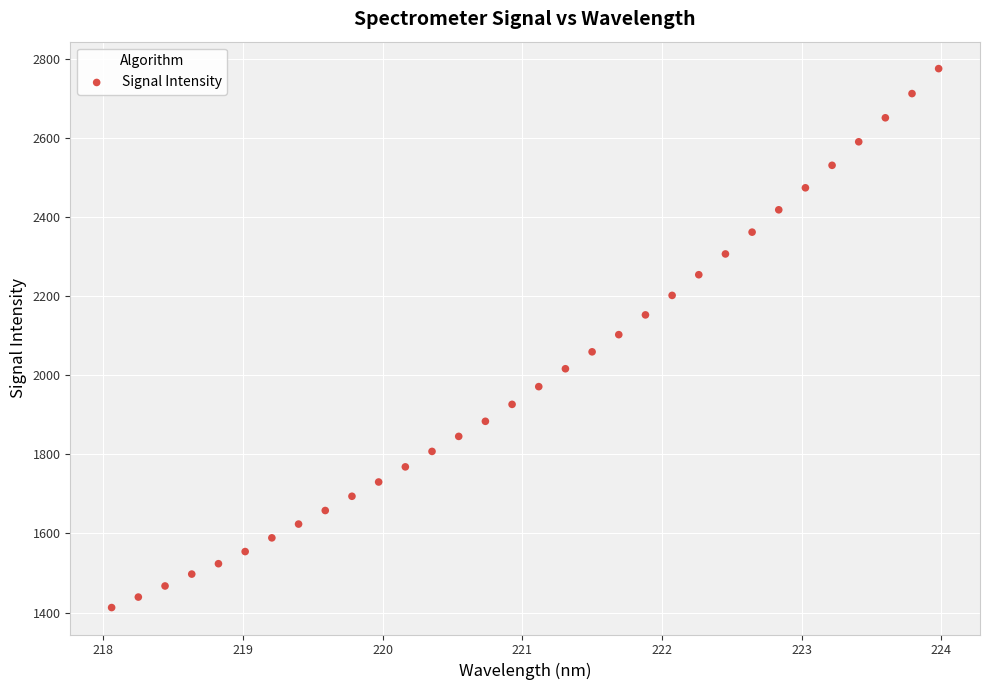

What is the range of X values (max minus min)?

5.9